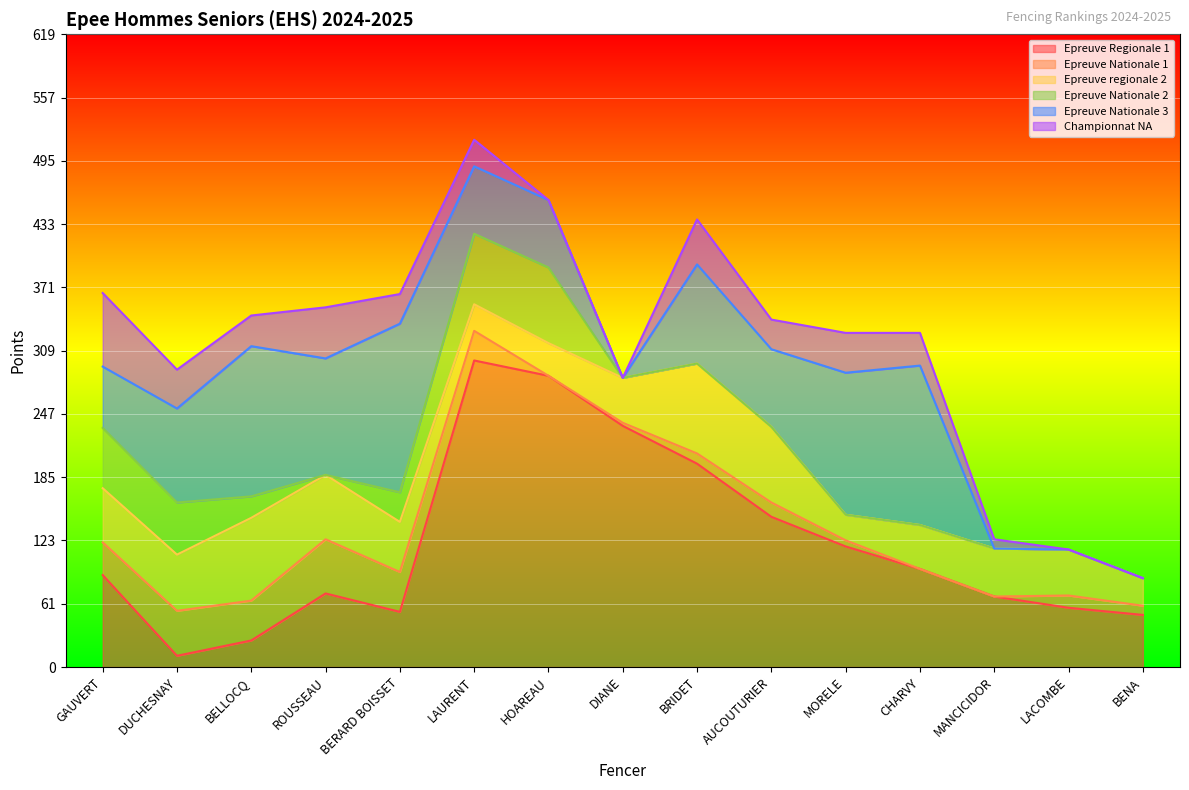

Which series has the largest total across all categories?

Epreuve Regionale 1